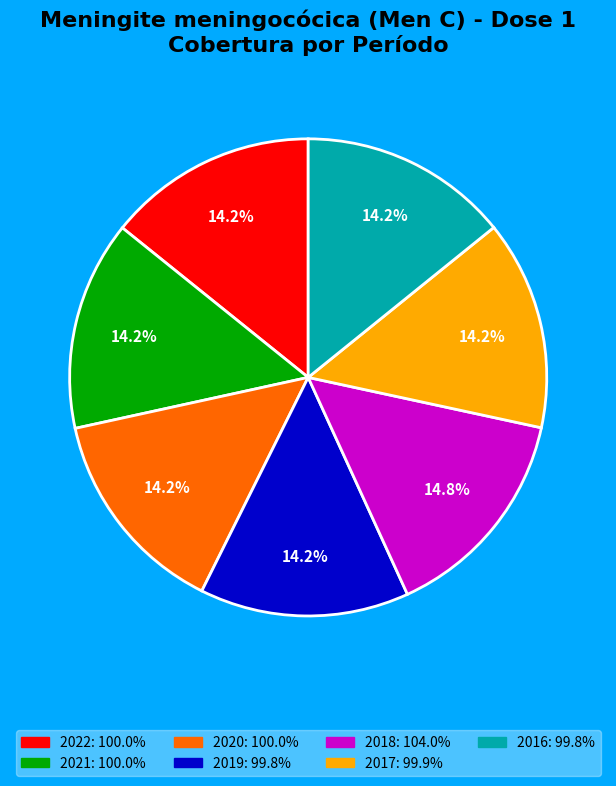

To the nearest percent, what is the average slice percentage?

14%